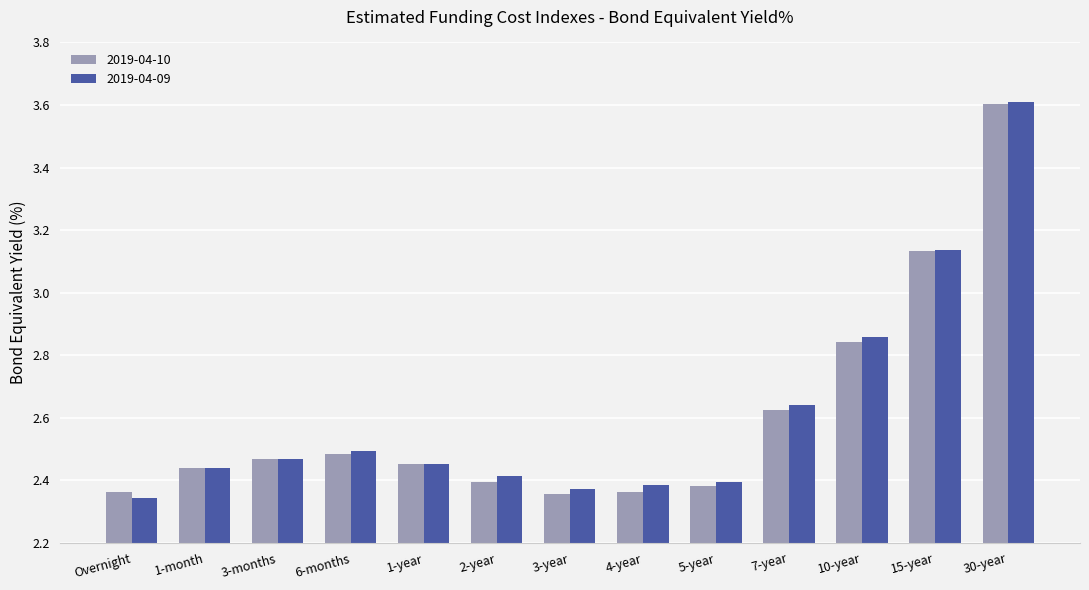

What is the label of the 2nd bar from the left?

1-month